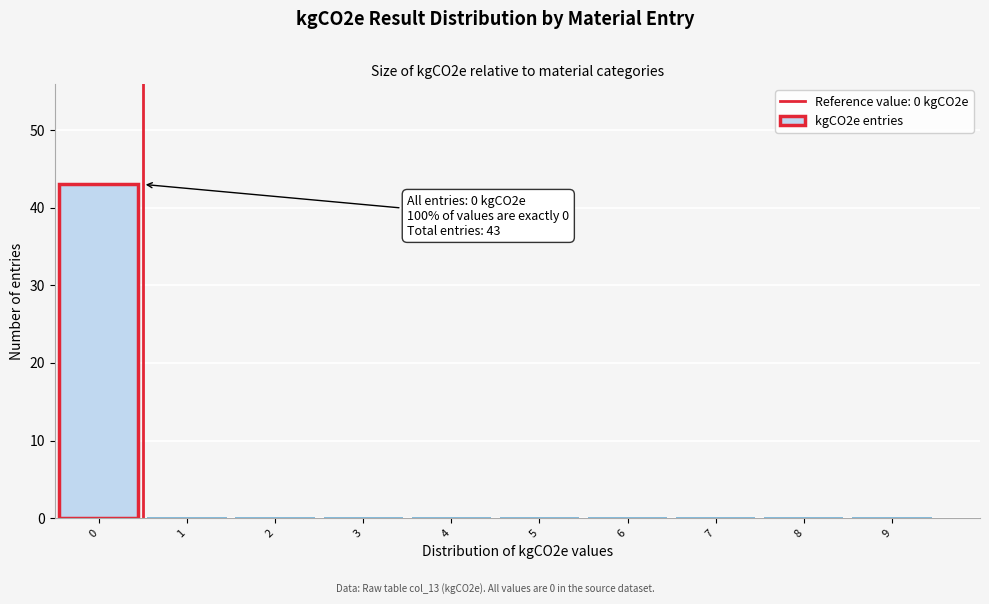

Which range on the x-axis has the tallest bar?

-0.5 to 0.5